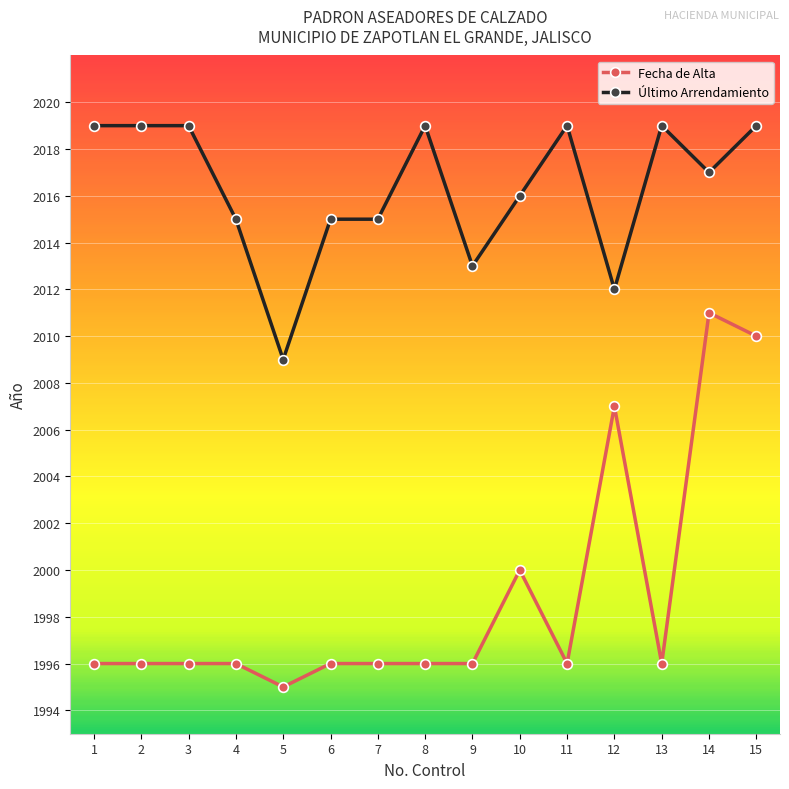

What is the sum of the Fecha de Alta values at 15 and 11?

4006